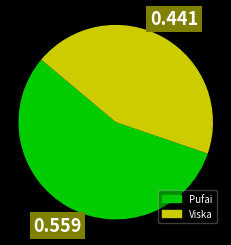

Is the sum of Viska and Pufai greater than half?

Yes